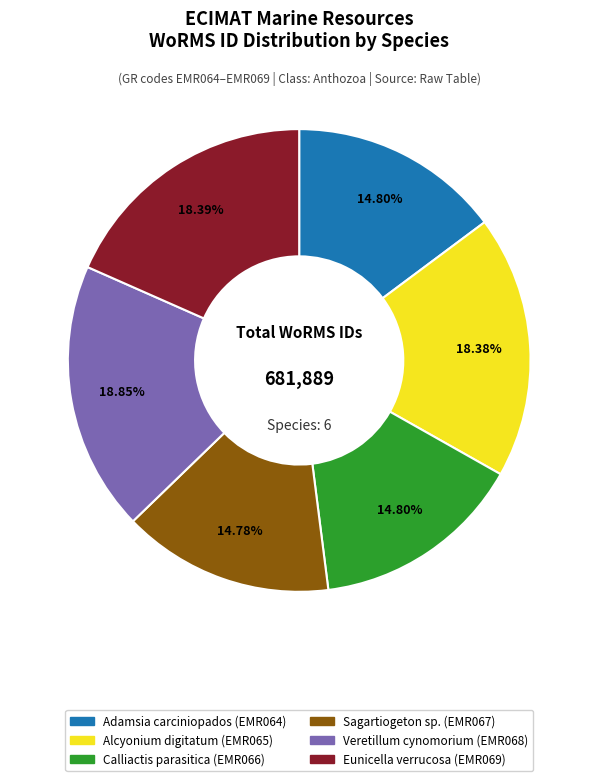

Is there a majority slice in this chart?

No